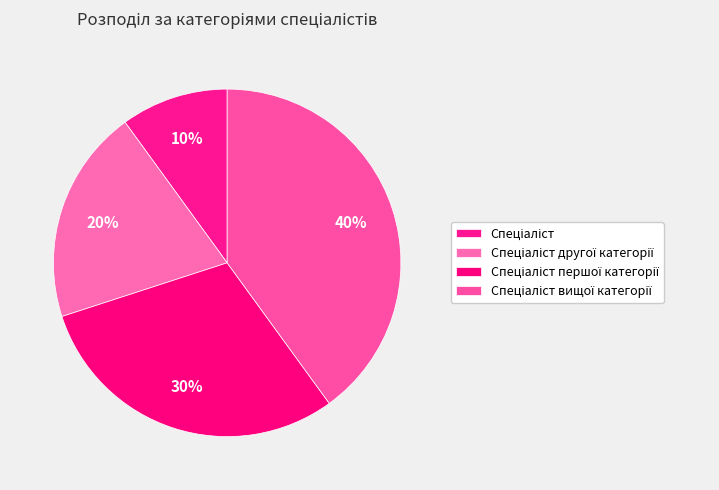

Count the number of slices in the pie.

4